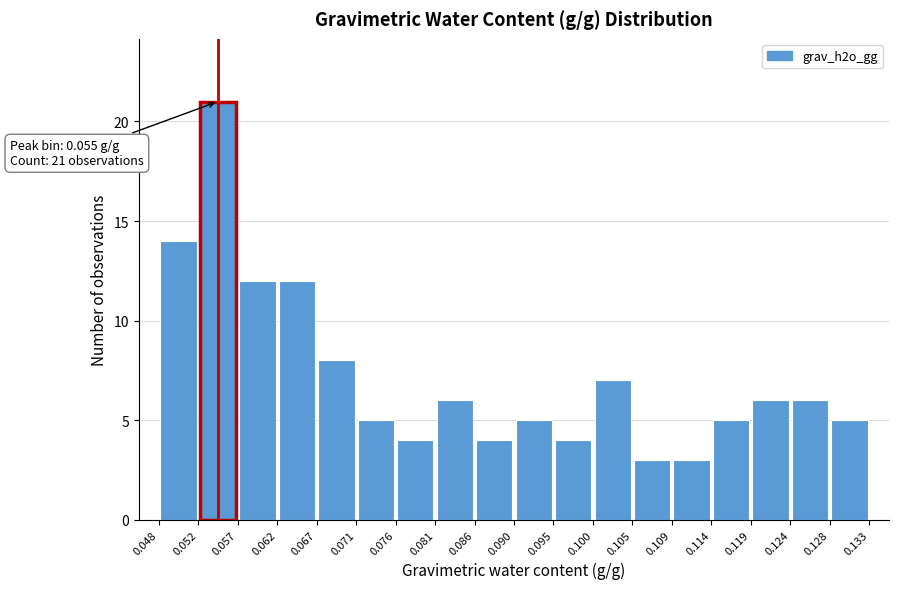

Which range on the x-axis has the tallest bar?

0.052 to 0.057